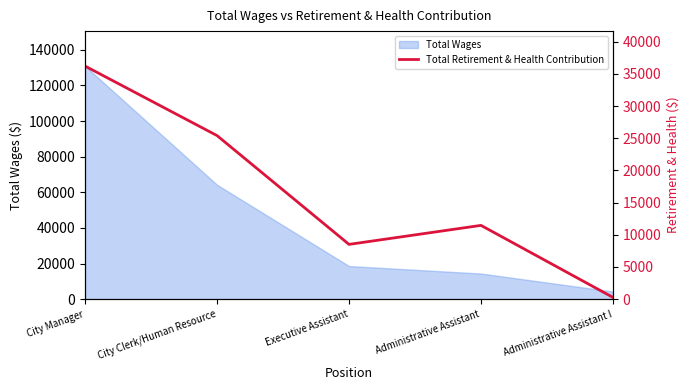

The value at City Manager is 36218. True or false?

True